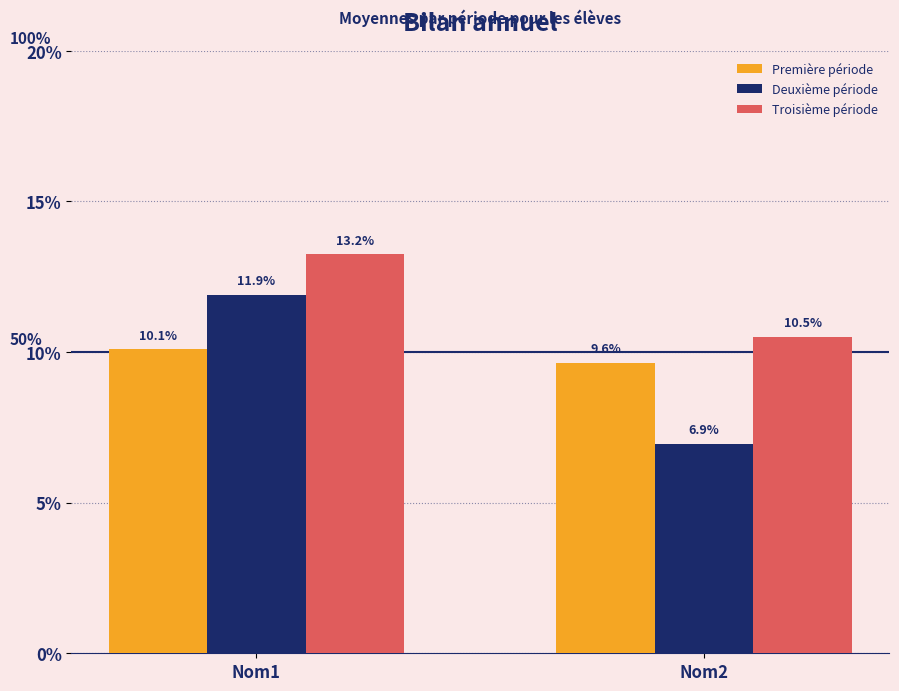

What is the minimum value shown in the chart?

6.9